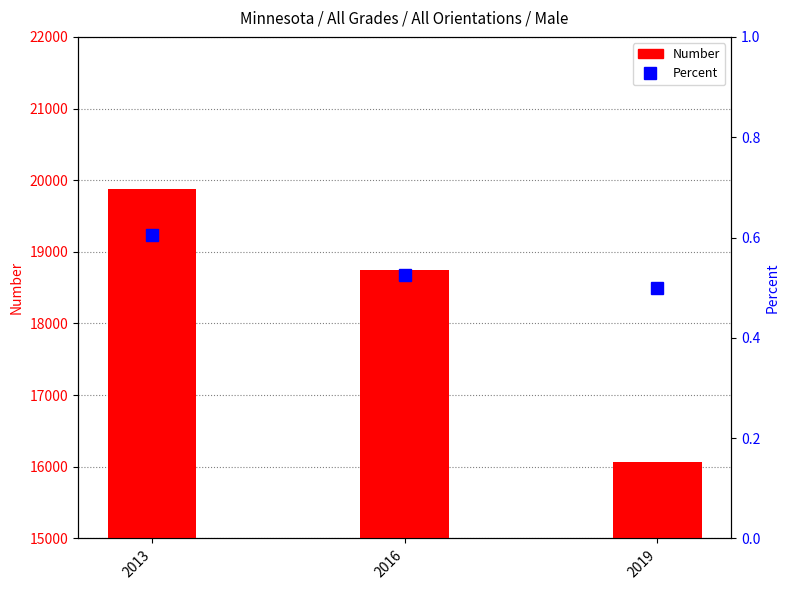

Reading left to right, transcribe all the data shown in this chart.

Number: 2013=19879.0	2016=18753.0	2019=16064.0
Percent: 2013=0.6	2016=0.5	2019=0.5